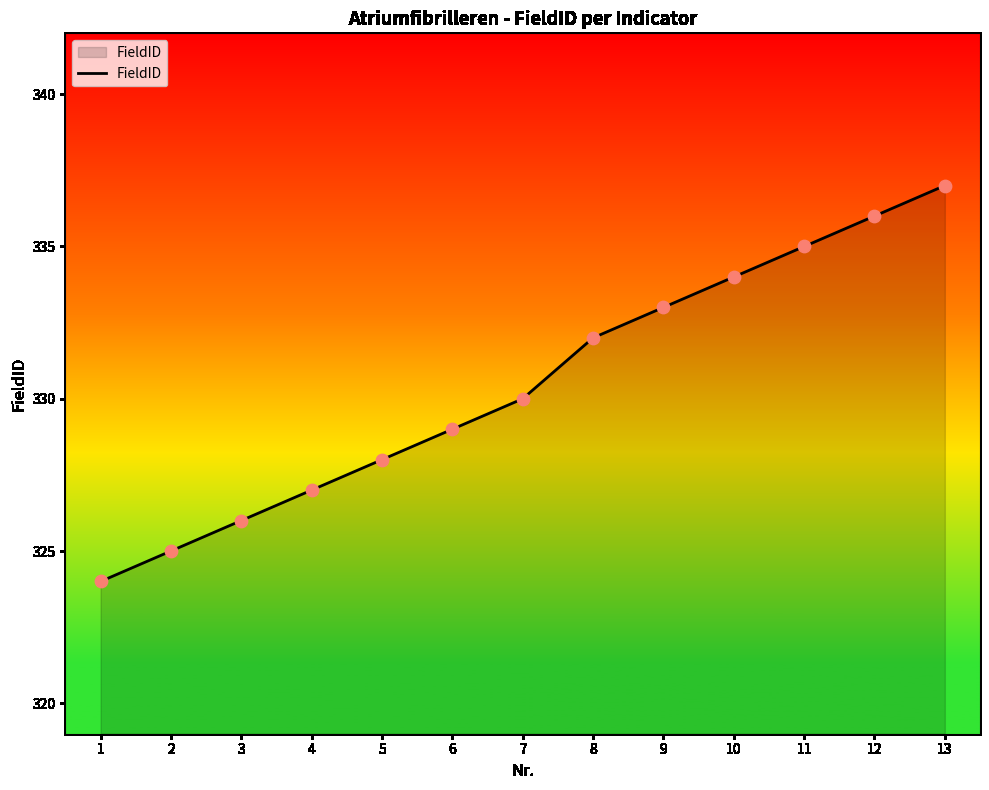

What is the ratio of the value at 8 to the value at 9?

1.0